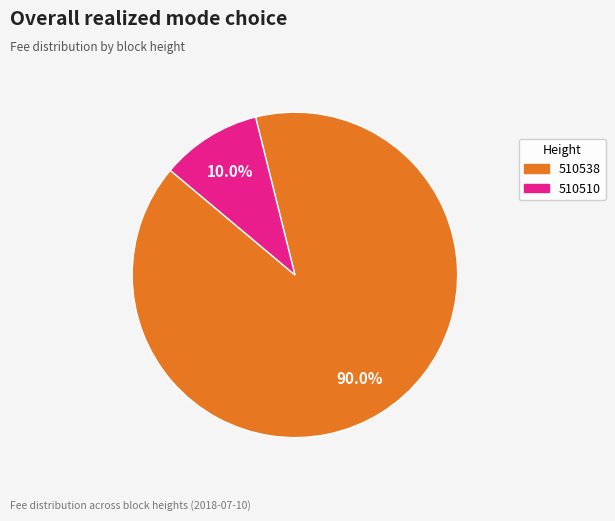

Combined, do 510538 and 510510 account for over 50%?

Yes